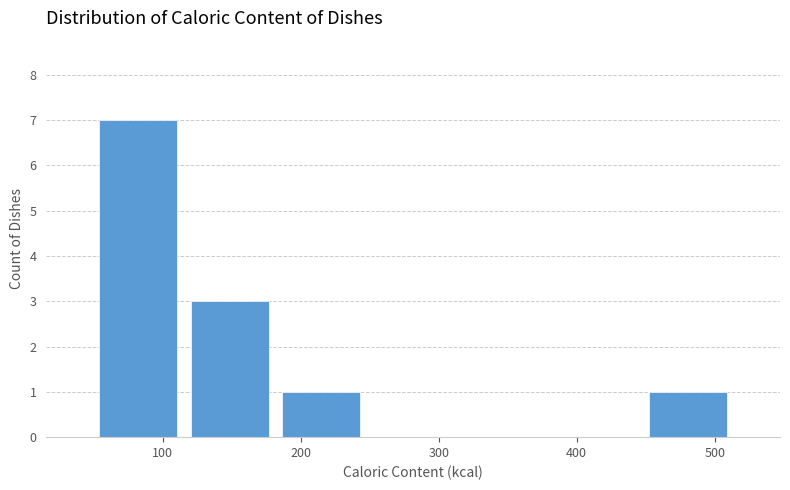

Which range on the x-axis has the tallest bar?

50 to 120